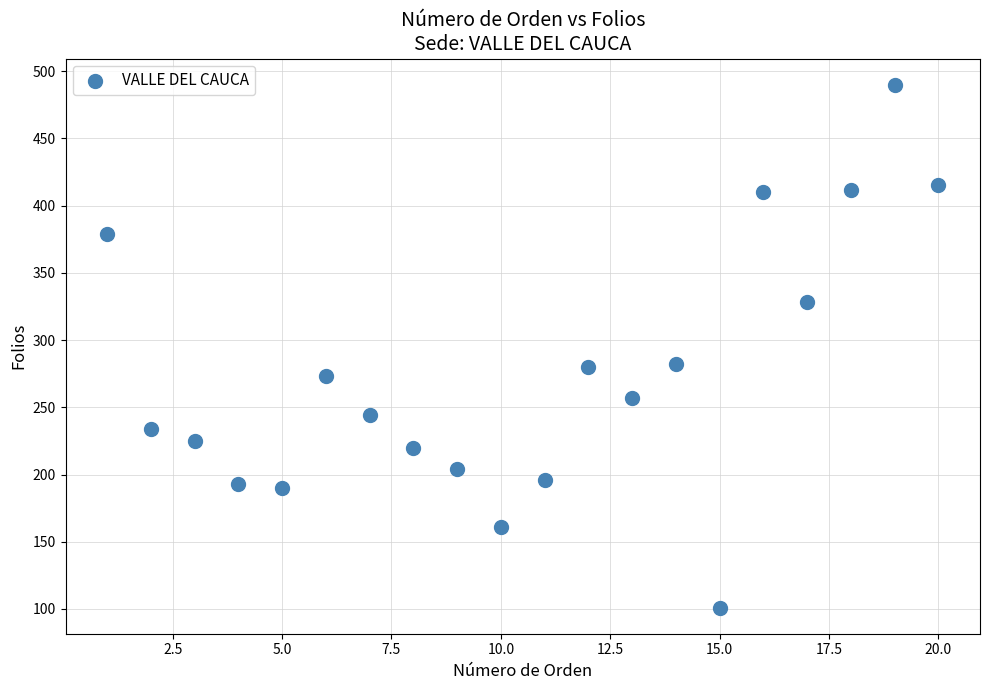

What is the range of Y values (max minus min)?

389